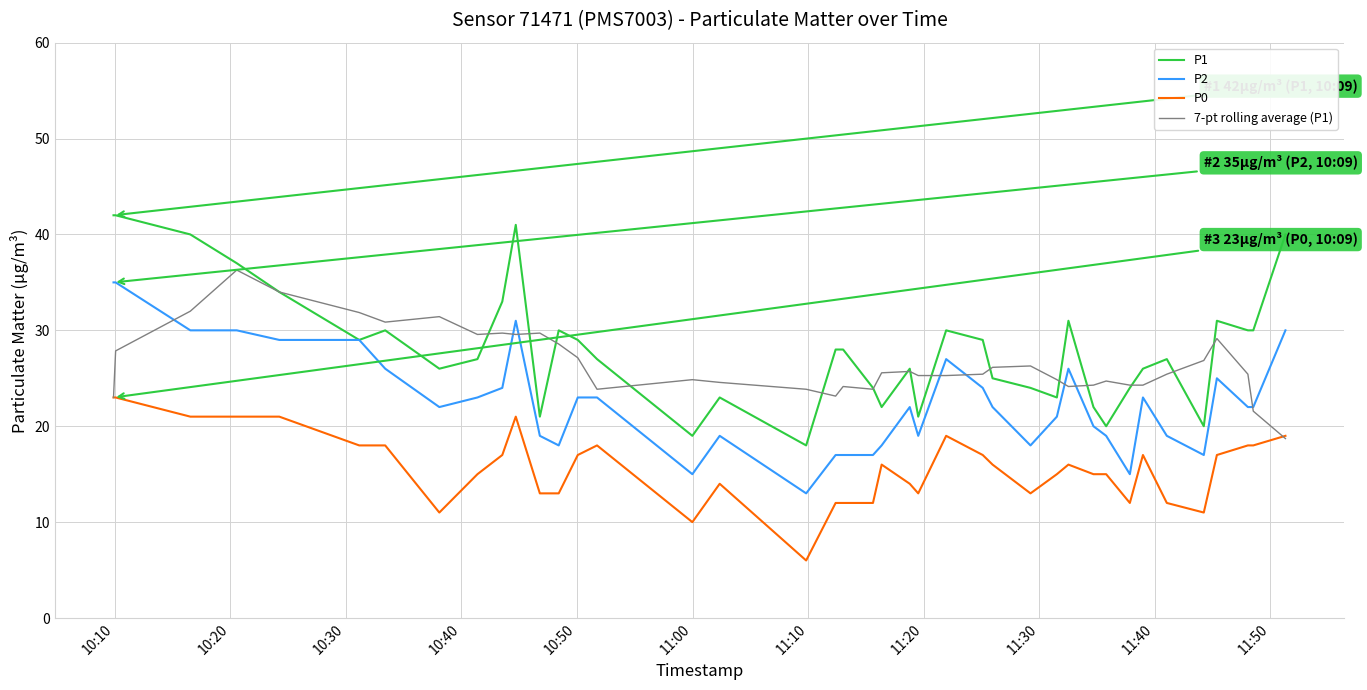

Which series has the widest spread of values?

P1